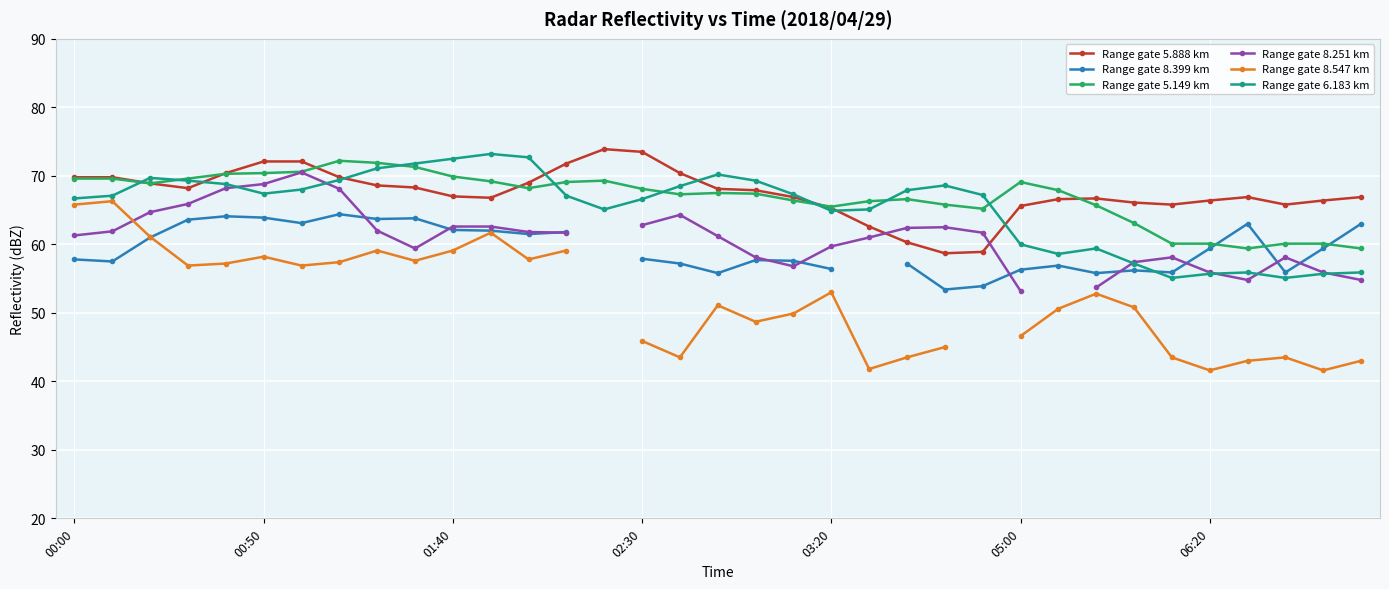

What is the lowest value of the Range gate 6.183 km series?

55.1